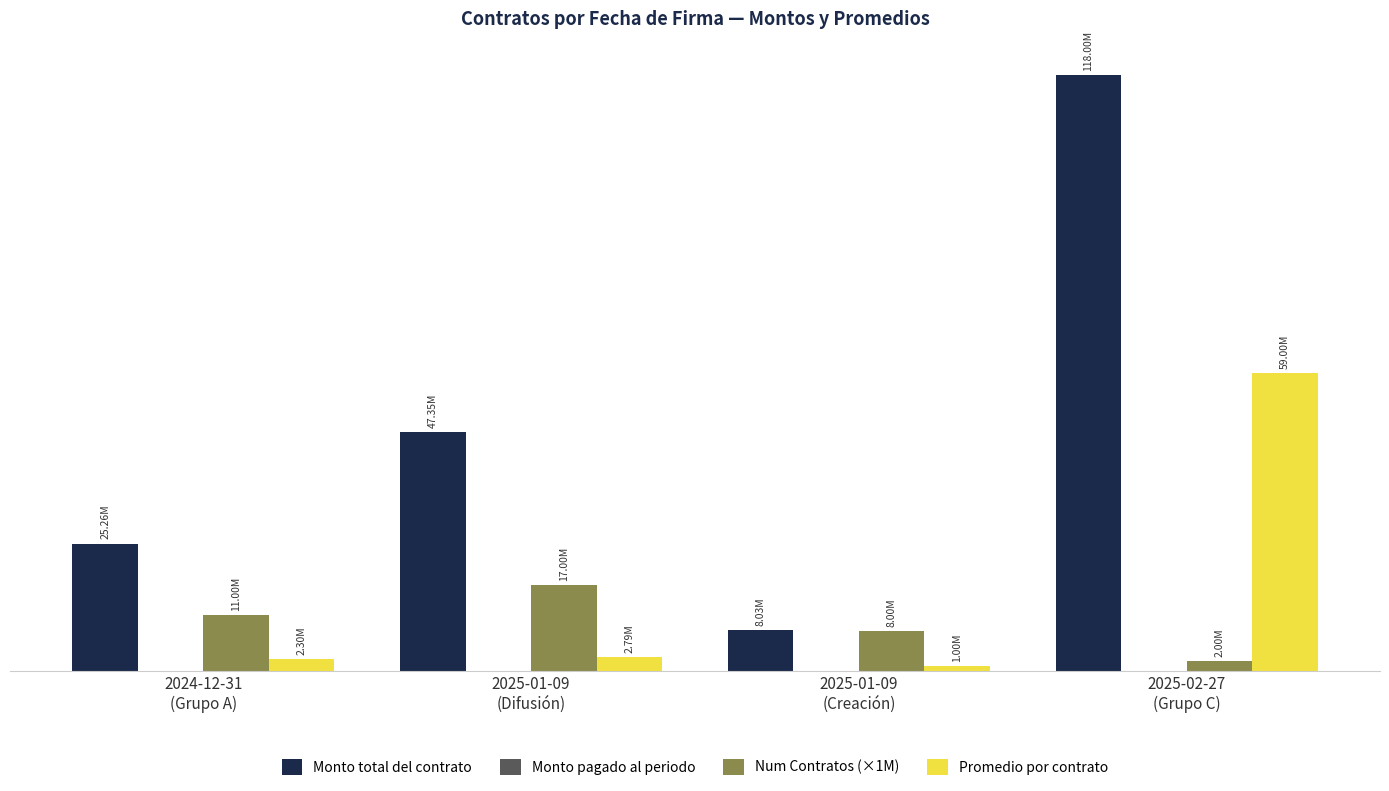

Which category has the highest value across all series?

2025-02-27
(Grupo C)